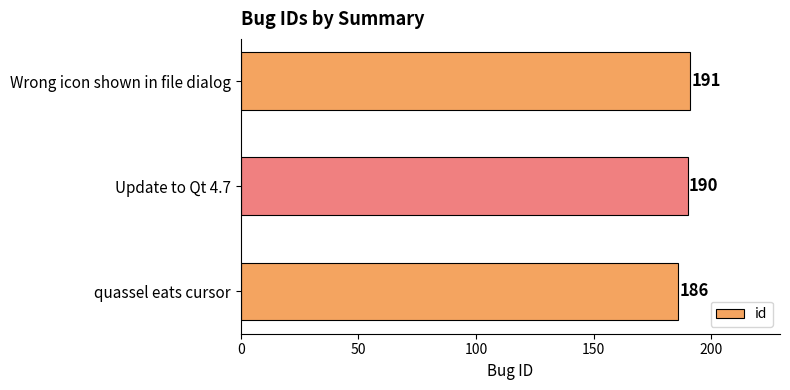

Reading bottom to top, transcribe all the data shown in this chart.

186	190	191